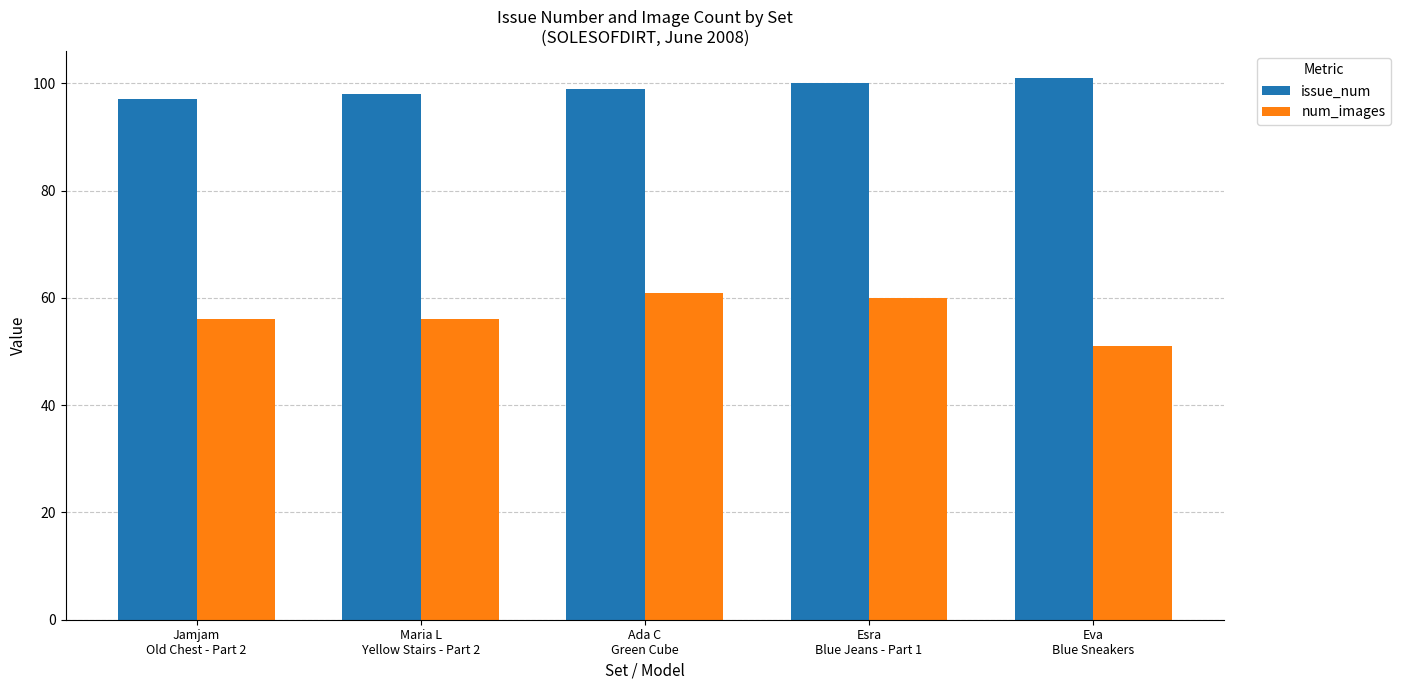

Rank the series by their maximum value, from lowest to highest.

num_images, issue_num